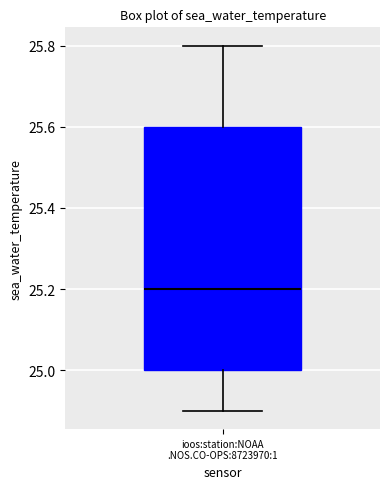

Where does the median line of the box for ioos:station:NOAA .NOS.CO-OPS:8723970:1 sit on the y-axis? The values are not printed on the chart, so give them approximately, as read against the axis.

25.2